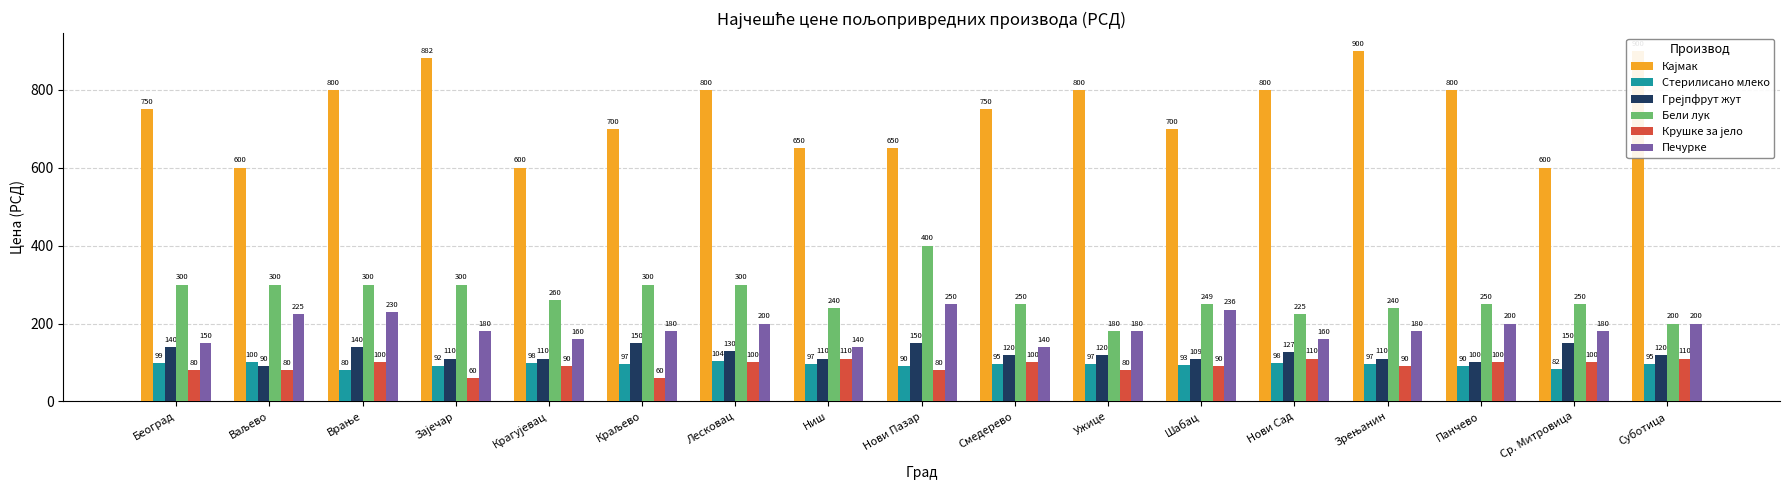

Reading left to right, list all the values displayed in this chart.

Кајмак: Београд=750.0	Ваљево=600.0	Врање=800.0	Зајечар=882.0	Крагујевац=600.0	Краљево=700.0	Лесковац=800.0	Ниш=650.0	Нови Пазар=650.0	Смедерево=750.0	Ужице=800.0	Шабац=700.0	Нови Сад=800.0	Зрењанин=900.0	Панчево=800.0	Ср. Митровица=600.0	Суботица=900.0
Стерилисано млеко: Београд=99.0	Ваљево=100.0	Врање=79.9	Зајечар=92.0	Крагујевац=98.0	Краљево=96.9	Лесковац=103.5	Ниш=97.0	Нови Пазар=90.0	Смедерево=95.0	Ужице=96.8	Шабац=93.0	Нови Сад=97.9	Зрењанин=97.0	Панчево=90.0	Ср. Митровица=82.0	Суботица=95.0
Грејпфрут жут: Београд=140.0	Ваљево=90.0	Врање=139.9	Зајечар=110.0	Крагујевац=110.0	Краљево=150.0	Лесковац=130.0	Ниш=109.9	Нови Пазар=150.0	Смедерево=120.0	Ужице=120.0	Шабац=109.0	Нови Сад=127.0	Зрењанин=110.0	Панчево=100.0	Ср. Митровица=150.0	Суботица=120.0
Бели лук: Београд=300.0	Ваљево=300.0	Врање=300.0	Зајечар=300.0	Крагујевац=260.0	Краљево=300.0	Лесковац=300.0	Ниш=240.0	Нови Пазар=400.0	Смедерево=250.0	Ужице=180.0	Шабац=249.0	Нови Сад=225.0	Зрењанин=240.0	Панчево=250.0	Ср. Митровица=250.0	Суботица=200.0
Крушке за јело: Београд=80.0	Ваљево=80.0	Врање=100.0	Зајечар=60.0	Крагујевац=90.0	Краљево=60.0	Лесковац=100.0	Ниш=110.0	Нови Пазар=80.0	Смедерево=100.0	Ужице=80.0	Шабац=90.0	Нови Сад=110.0	Зрењанин=90.0	Панчево=100.0	Ср. Митровица=100.0	Суботица=110.0
Печурке: Београд=150.0	Ваљево=224.8	Врање=230.0	Зајечар=180.0	Крагујевац=160.0	Краљево=180.0	Лесковац=200.0	Ниш=140.0	Нови Пазар=250.0	Смедерево=140.0	Ужице=180.0	Шабац=235.9	Нови Сад=160.0	Зрењанин=180.0	Панчево=200.0	Ср. Митровица=180.0	Суботица=200.0